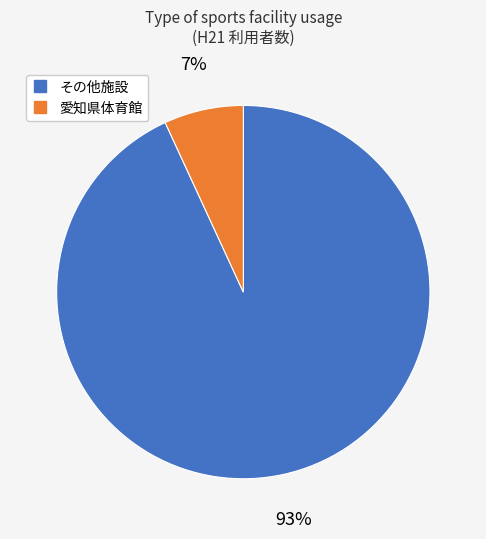

Is there a majority slice in this chart?

Yes